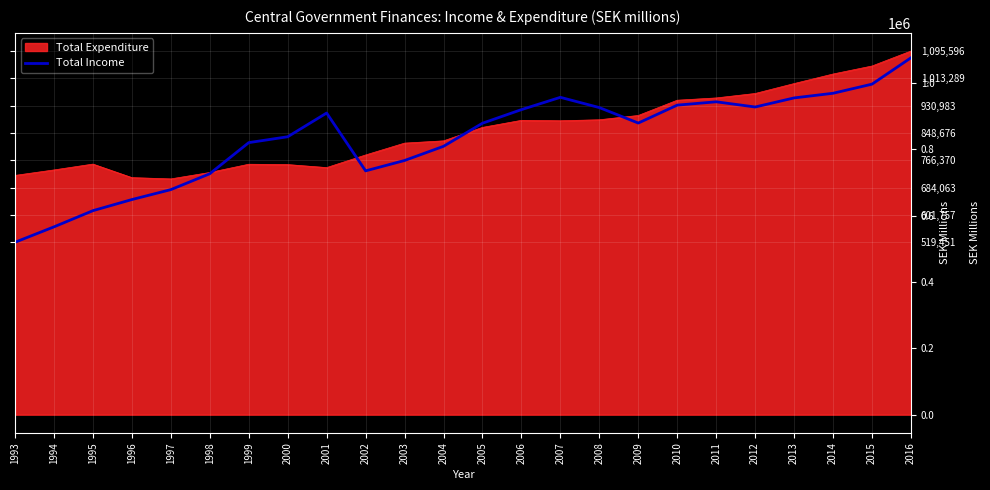

The value of Total Income at 2013 is 954371. True or false?

True